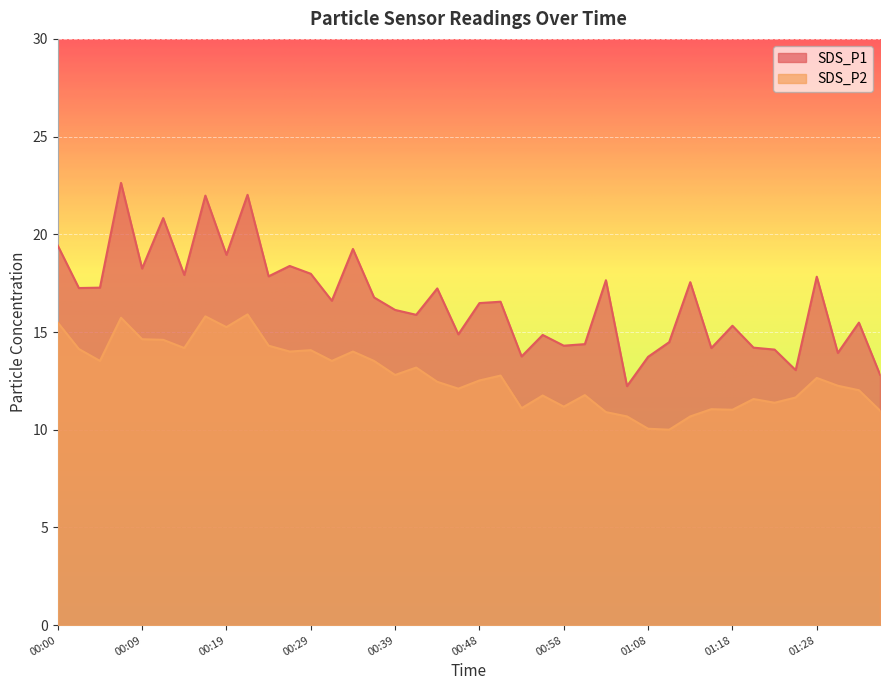

What is the label of the 7th point from the right?

01:20